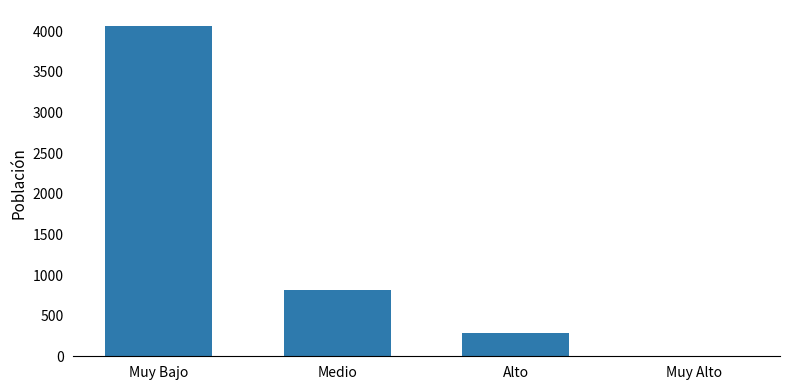

Where is the data nearest to the value 2029?

Medio